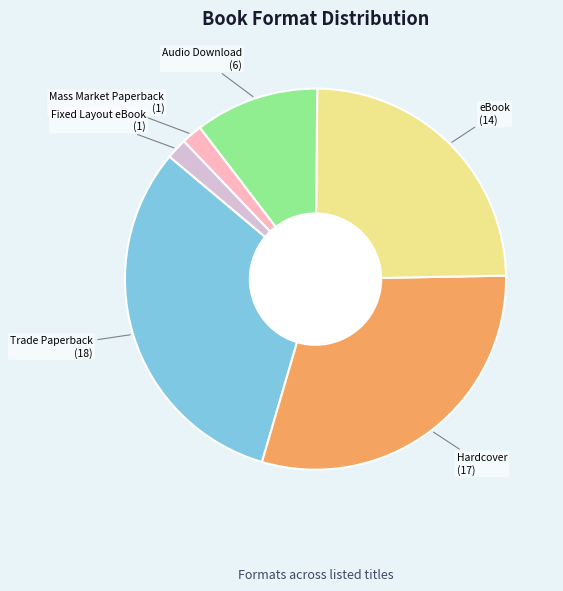

Is there any slice that represents more than half of the pie?

No